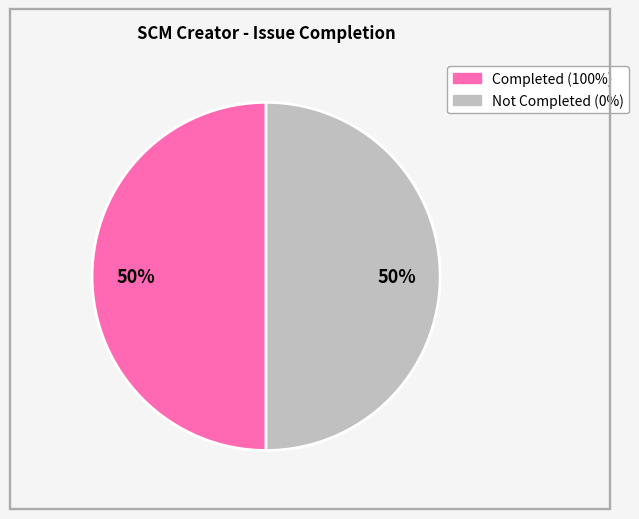

To the nearest percent, what is the average slice percentage?

50%